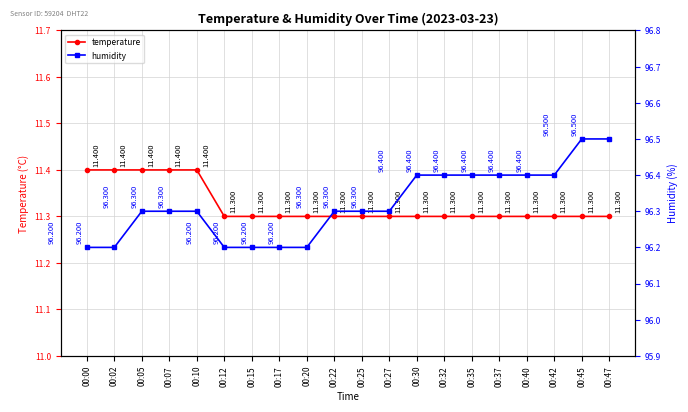

At which category is the sum across all series the highest?

00:45